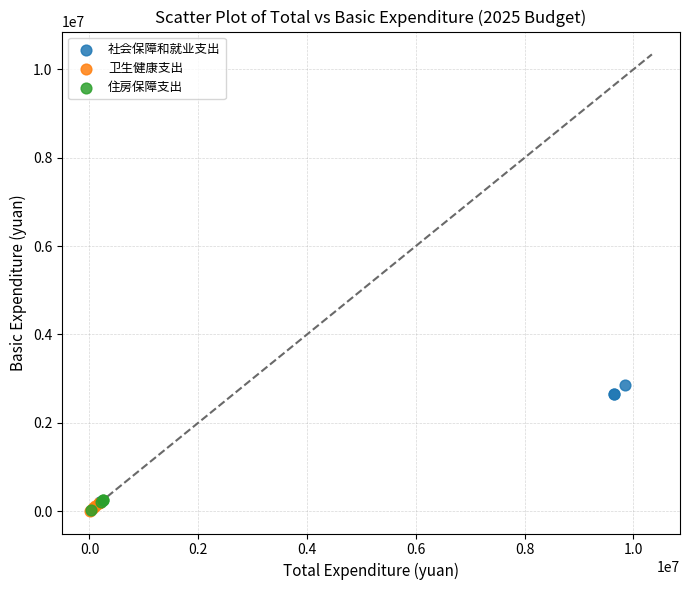

What are all the series names shown in the legend?

社会保障和就业支出, 卫生健康支出, 住房保障支出